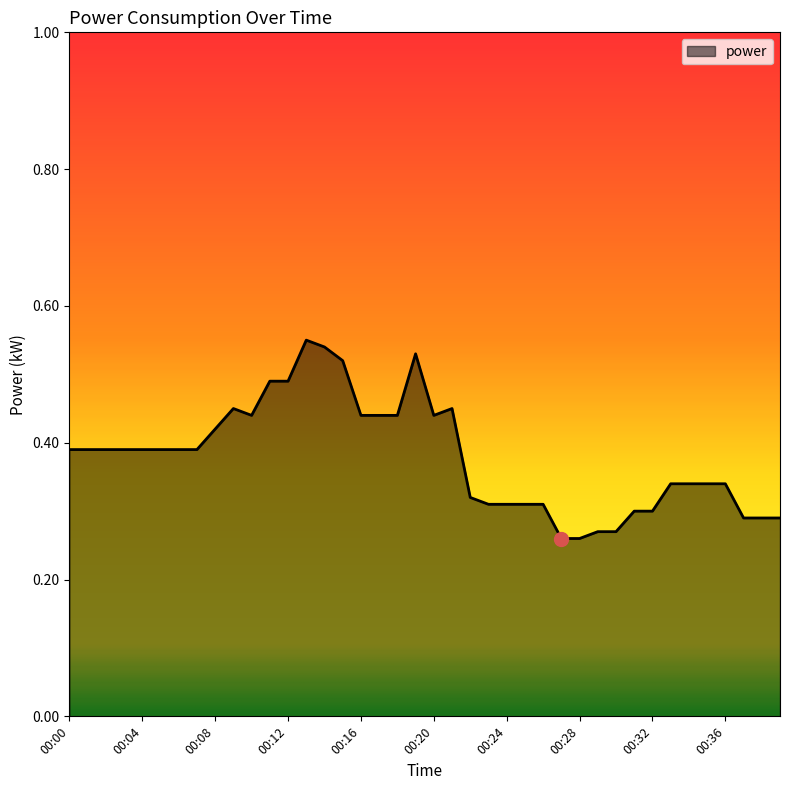

Is this an area chart (filled region under the line)?

Yes